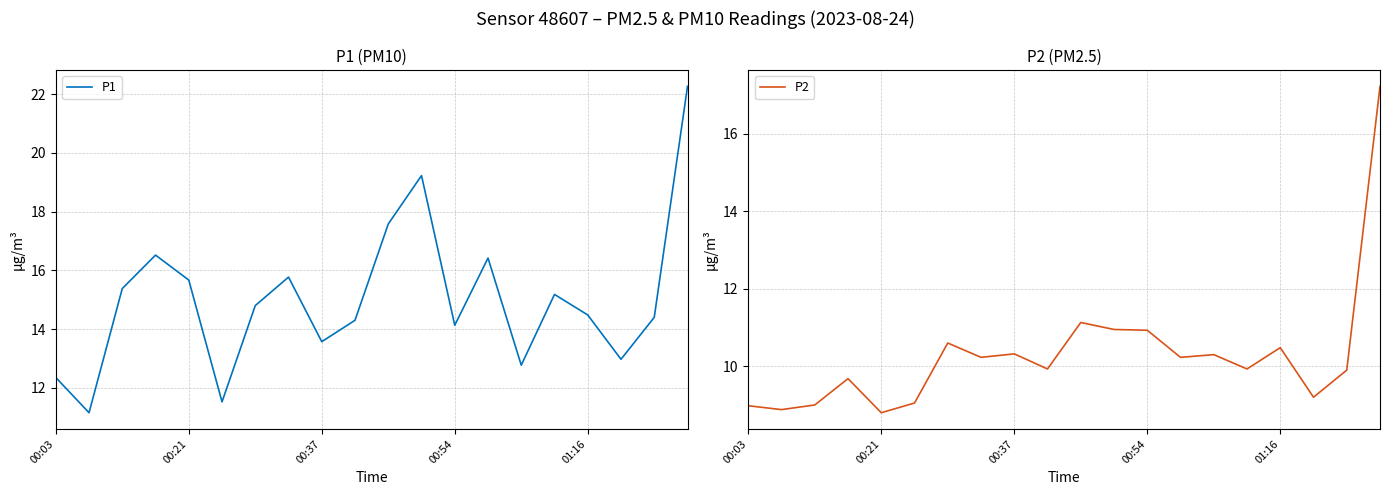

Does the chart display data point markers on the line(s)?

No